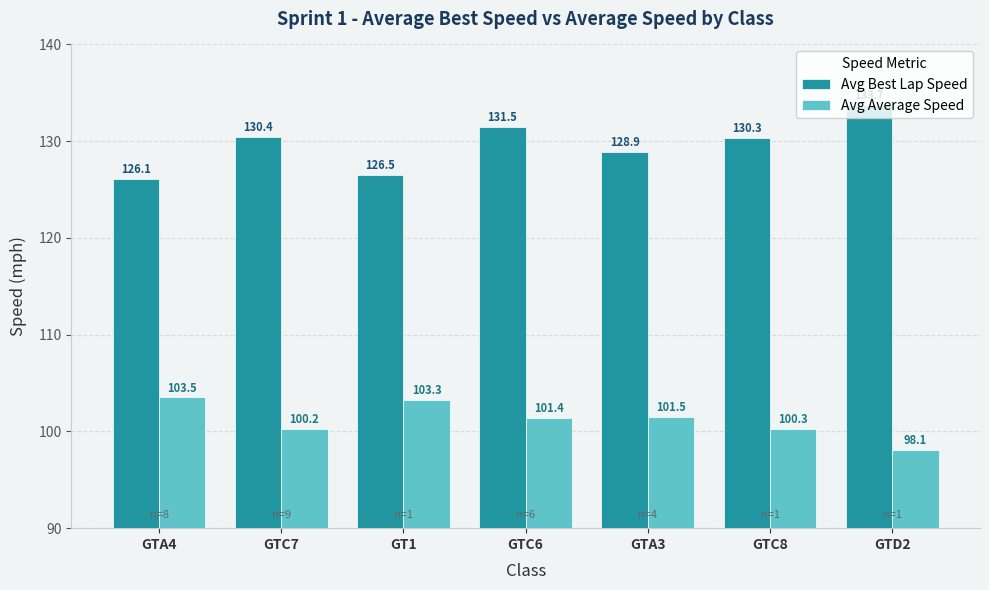

Which series changed the most between GTC6 and GTC8?

Avg Best Lap Speed